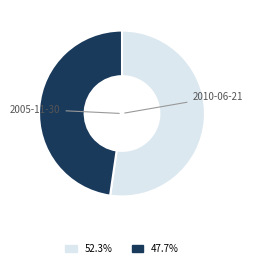

Is there any slice that represents more than half of the pie?

Yes